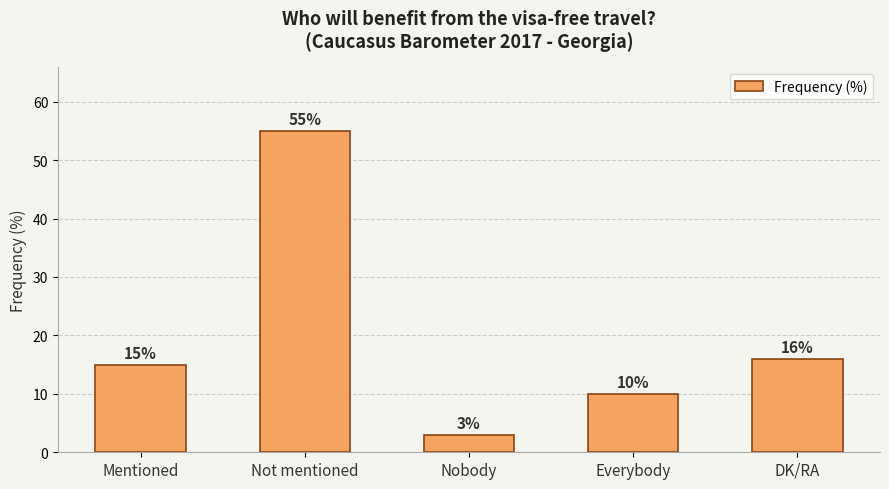

What is the change in value from Not mentioned to Everybody?

-45